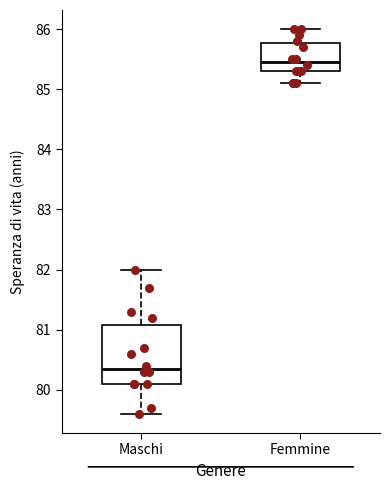

Where does the lower whisker of the box for Femmine end on the y-axis? The values are not printed on the chart, so give them approximately, as read against the axis.

85.1